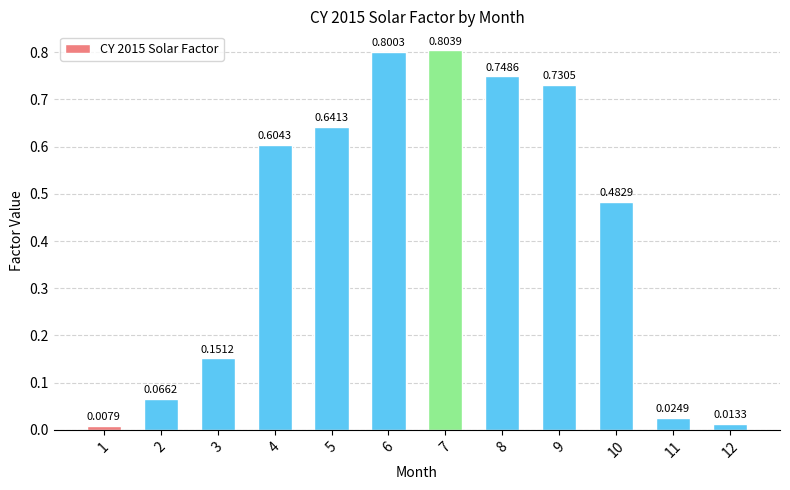

What is the difference between the second highest and second lowest values?

0.8